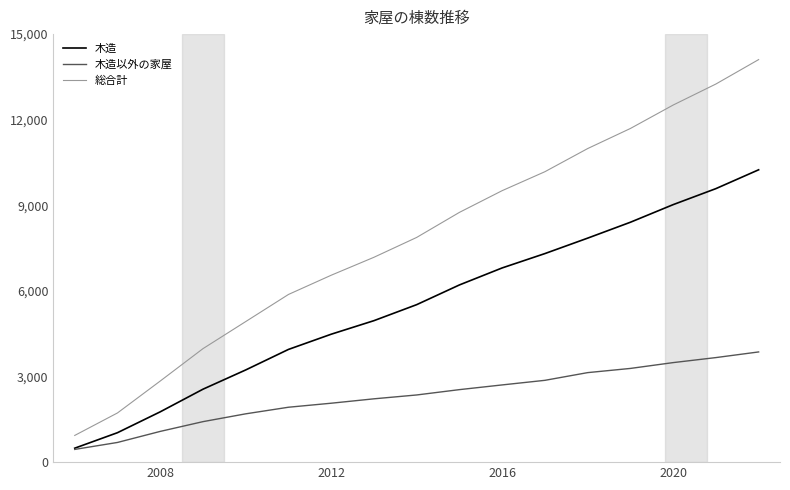

What is the maximum value for 木造以外の家屋?

3862